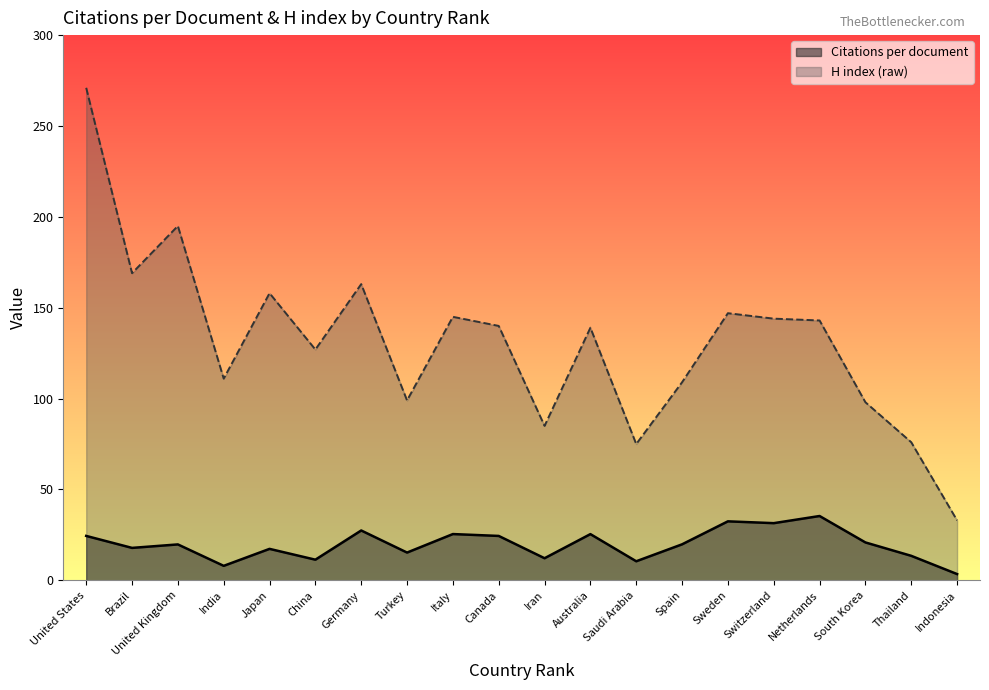

How many lines are shown in the chart?

2